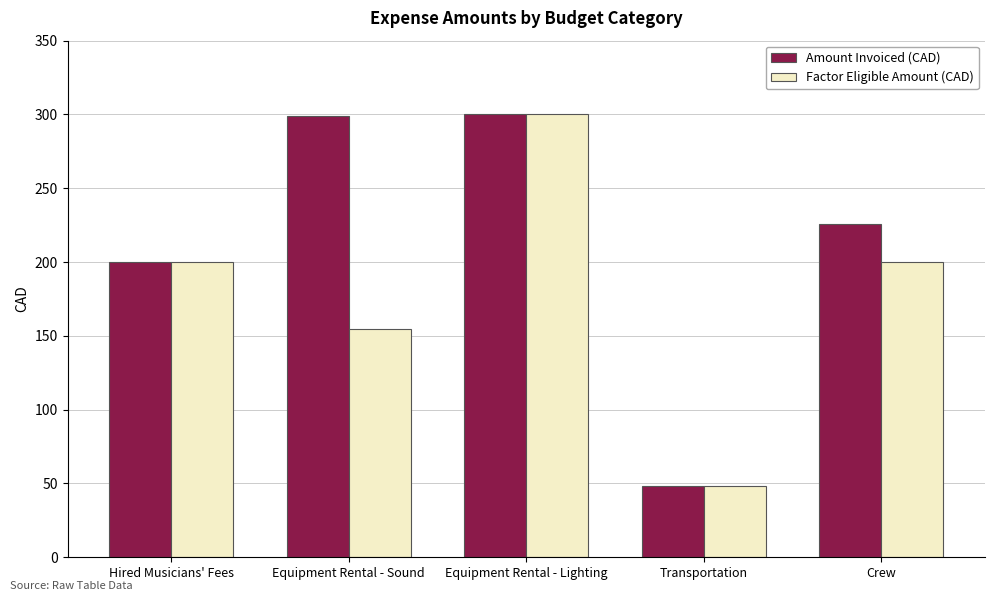

The value of Factor Eligible Amount (CAD) at Transportation is 48.0. True or false?

True